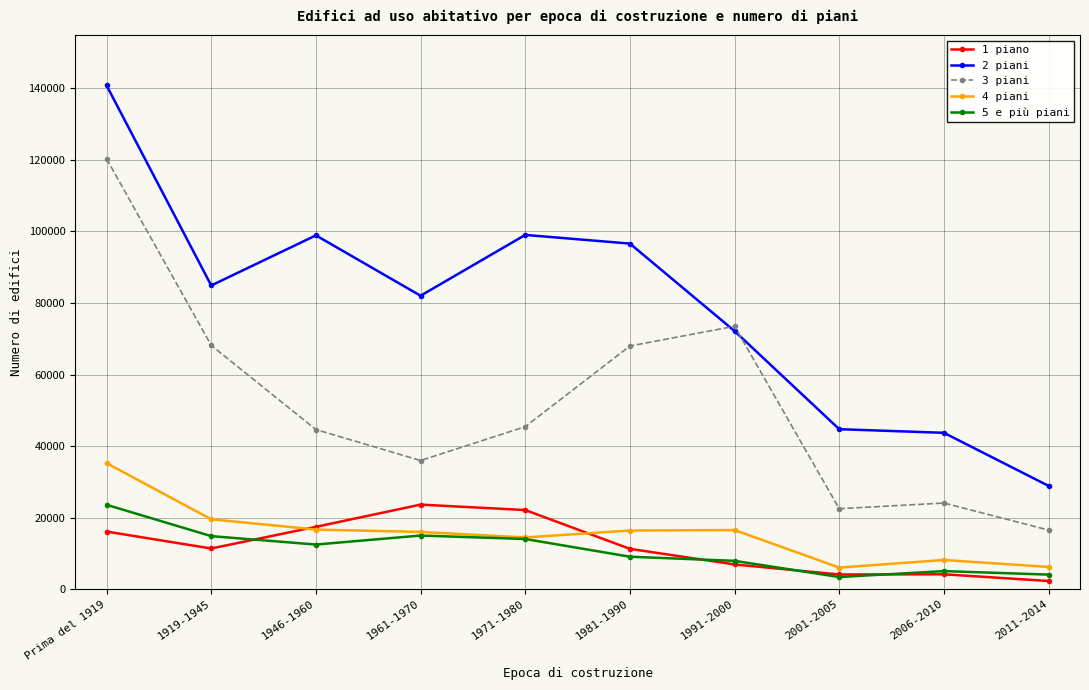

Which label corresponds to the largest value in the chart?

Prima del 1919